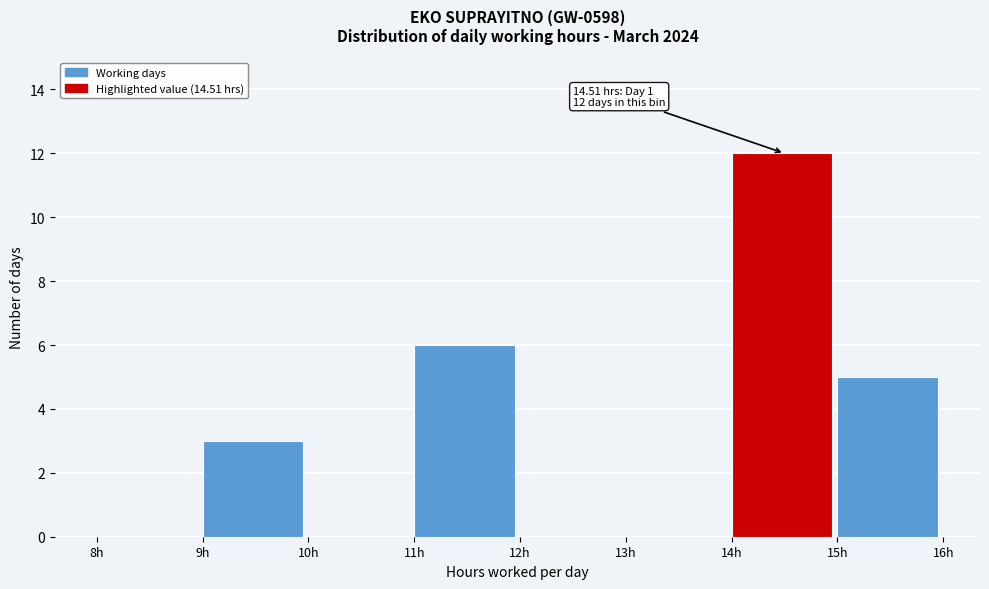

Over which range of the x-axis is the bar tallest?

14 to 15